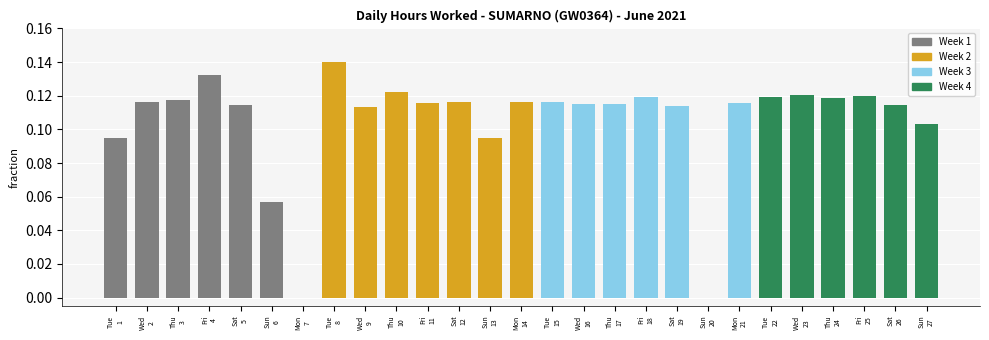

What is the sum of all values?

2.8